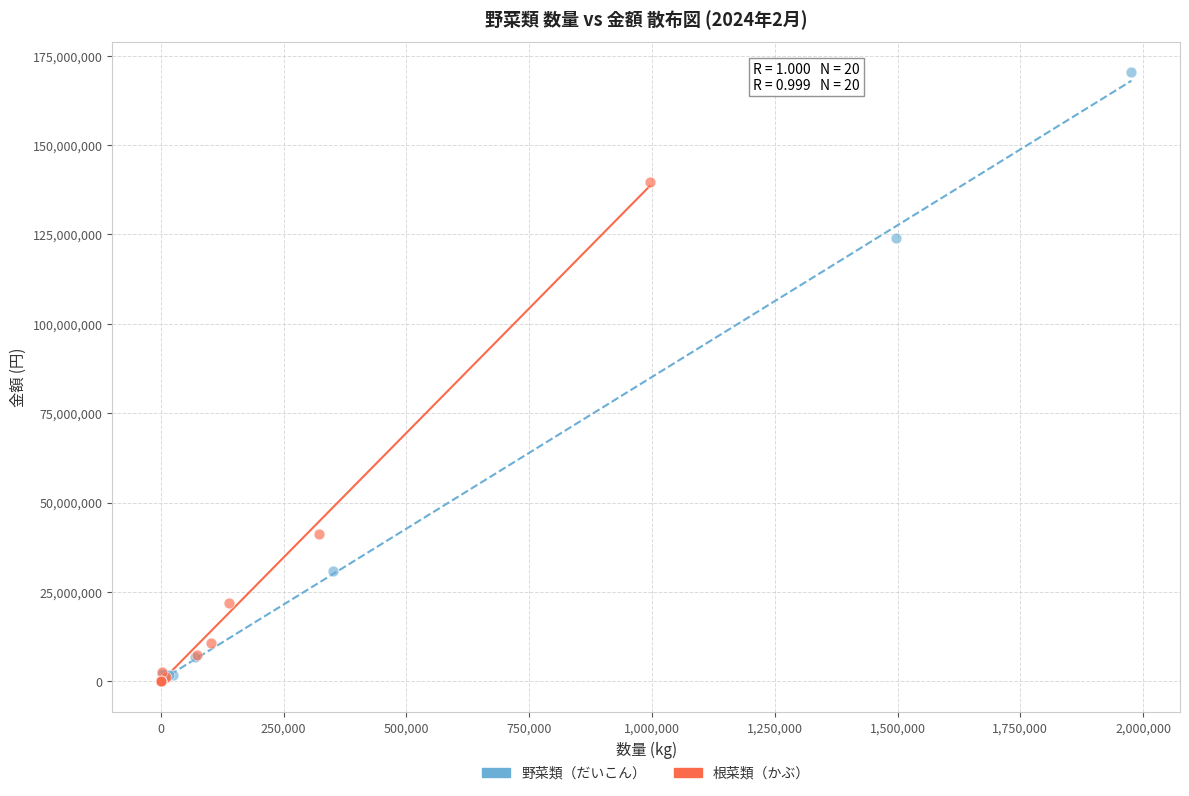

Which series has the widest spread of Y values?

野菜類（だいこん）